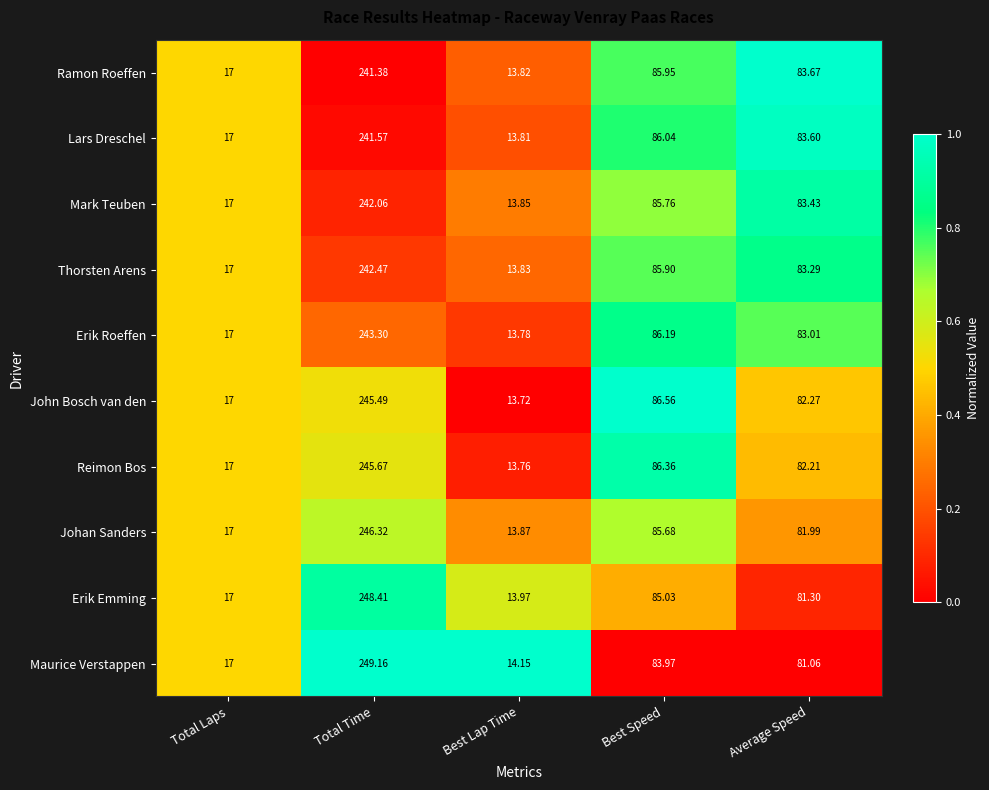

Where does the Ramon Roeffen series first go above 83?

Total Time